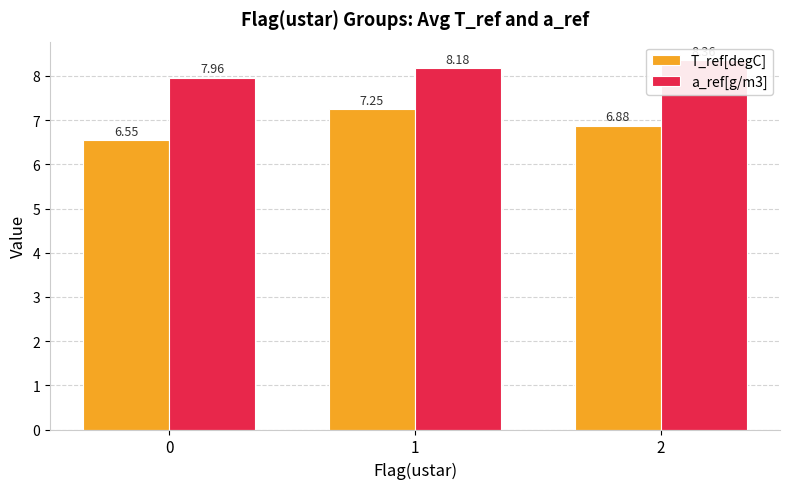

Rank the series at 2 from lowest to highest value.

T_ref[degC], a_ref[g/m3]